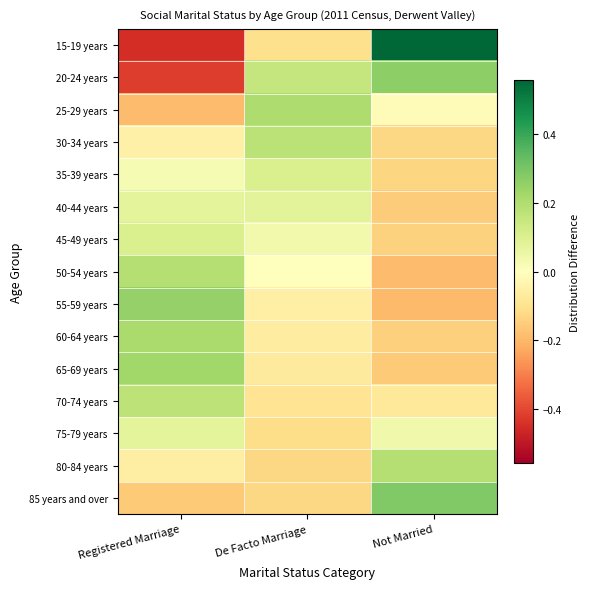

Reading left to right, extract all data points from this chart.

15-19 years: Registered Marriage=-0.5	De Facto Marriage=-0.1	Not Married=0.6
20-24 years: Registered Marriage=-0.4	De Facto Marriage=0.2	Not Married=0.3
25-29 years: Registered Marriage=-0.2	De Facto Marriage=0.2	Not Married=-0.0
30-34 years: Registered Marriage=-0.0	De Facto Marriage=0.2	Not Married=-0.1
35-39 years: Registered Marriage=0.0	De Facto Marriage=0.1	Not Married=-0.1
40-44 years: Registered Marriage=0.1	De Facto Marriage=0.1	Not Married=-0.2
45-49 years: Registered Marriage=0.1	De Facto Marriage=0.0	Not Married=-0.1
50-54 years: Registered Marriage=0.2	De Facto Marriage=0.0	Not Married=-0.2
55-59 years: Registered Marriage=0.2	De Facto Marriage=-0.1	Not Married=-0.2
60-64 years: Registered Marriage=0.2	De Facto Marriage=-0.1	Not Married=-0.1
65-69 years: Registered Marriage=0.2	De Facto Marriage=-0.1	Not Married=-0.2
70-74 years: Registered Marriage=0.2	De Facto Marriage=-0.1	Not Married=-0.1
75-79 years: Registered Marriage=0.1	De Facto Marriage=-0.1	Not Married=0.0
80-84 years: Registered Marriage=-0.1	De Facto Marriage=-0.1	Not Married=0.2
85 years and over: Registered Marriage=-0.2	De Facto Marriage=-0.1	Not Married=0.3